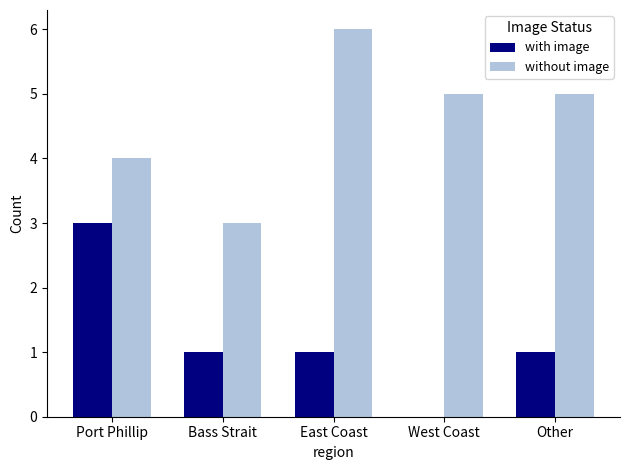

Count the number of data series in this chart.

2